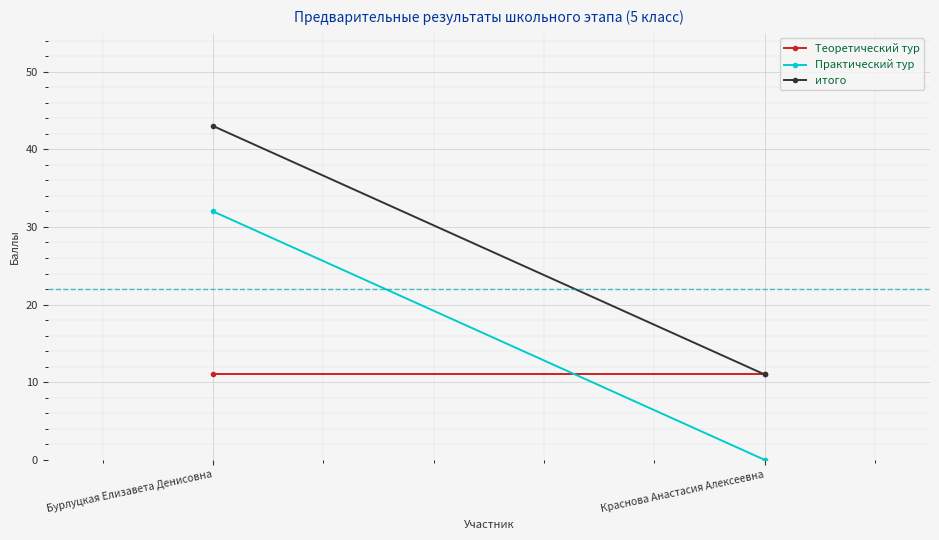

The value of Практический тур at Бурлуцкая Елизавета Денисовна is 46. True or false?

False